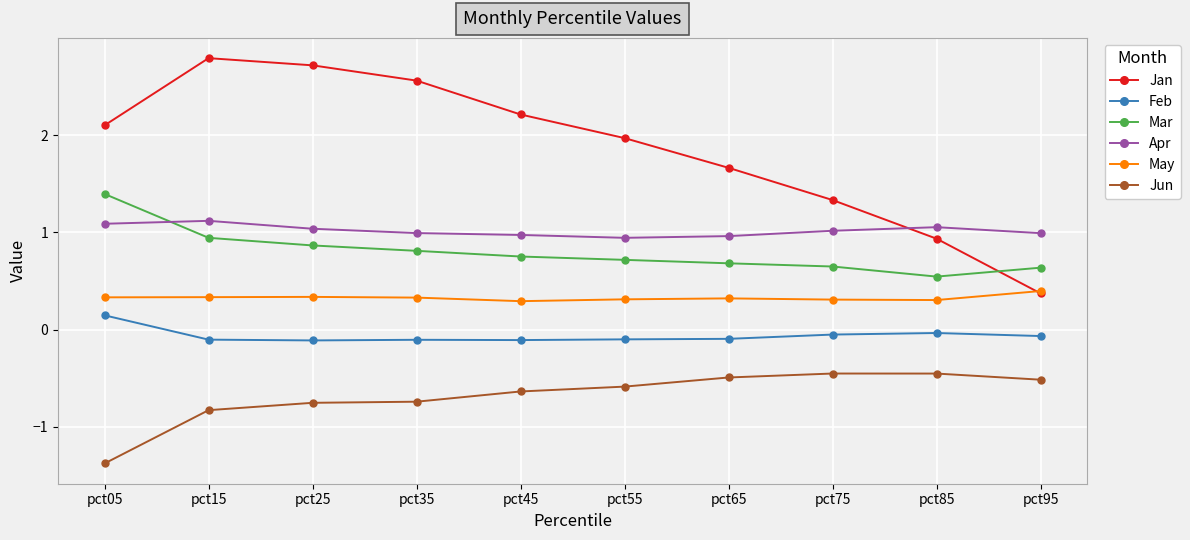

What is the minimum value shown in the chart?

-1.4